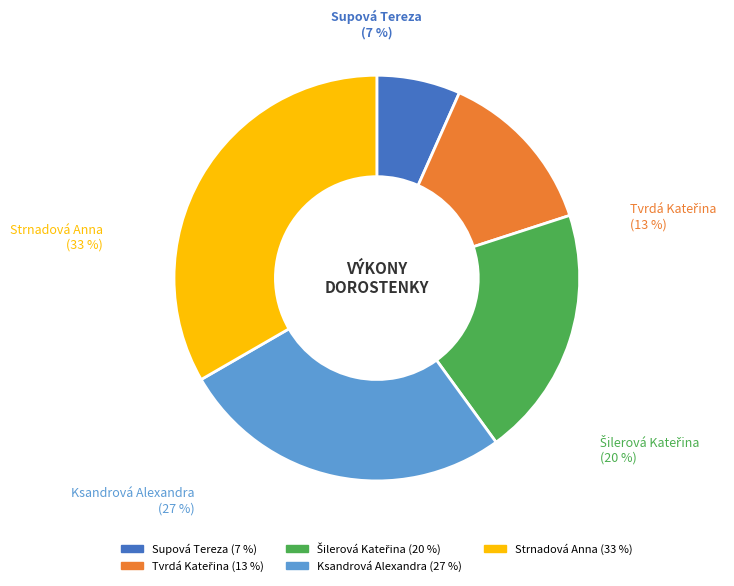

What percentage is the Šilerová Kateřina slice, to the nearest percent?

20%